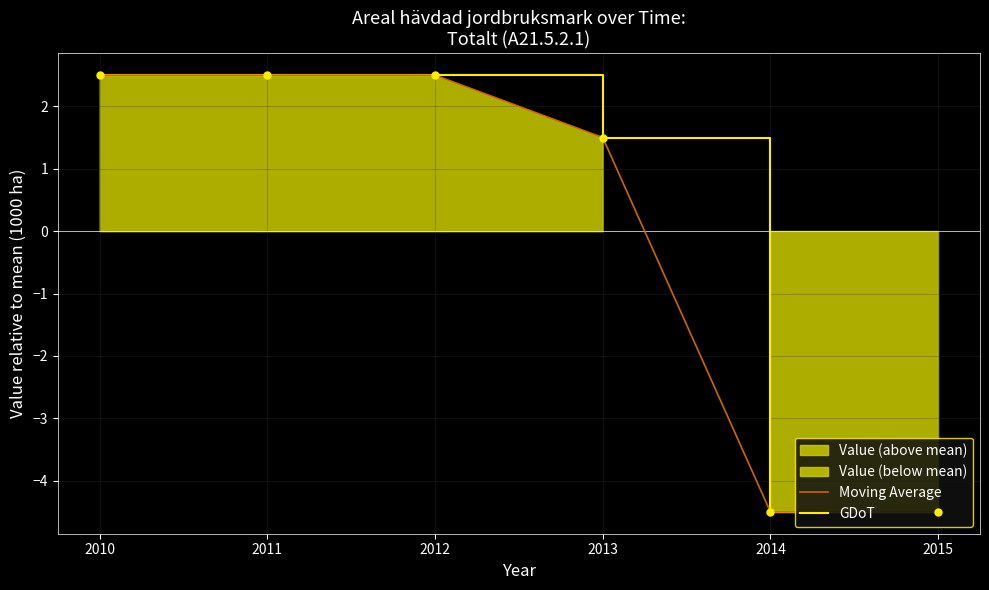

Which series has the widest spread of values?

Moving Average